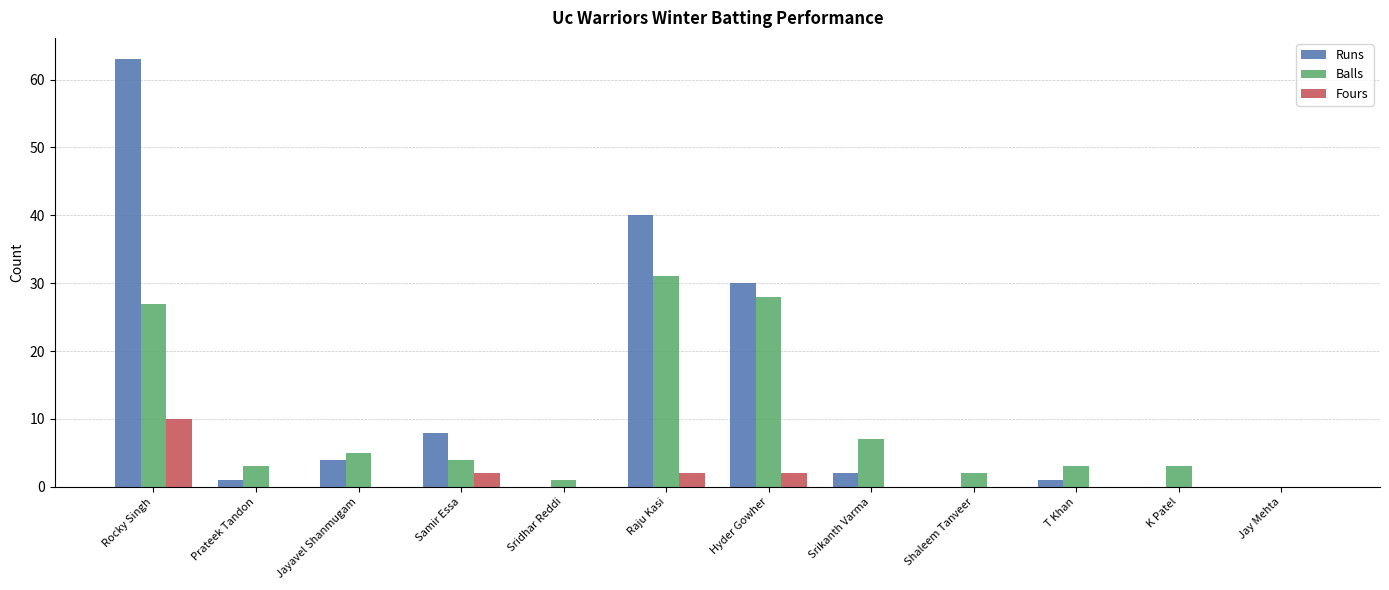

How many data points does each series have?

12